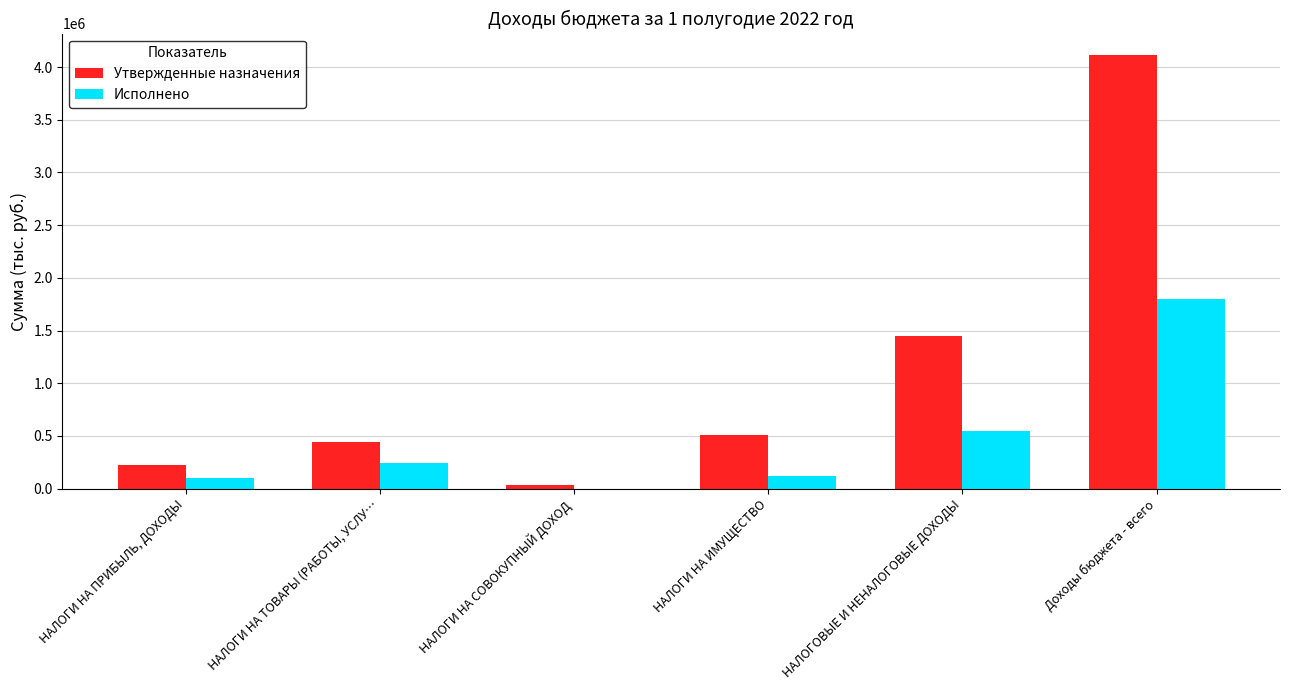

At which label is Утвержденные назначения closest to 2073480?

НАЛОГОВЫЕ И НЕНАЛОГОВЫЕ ДОХОДЫ